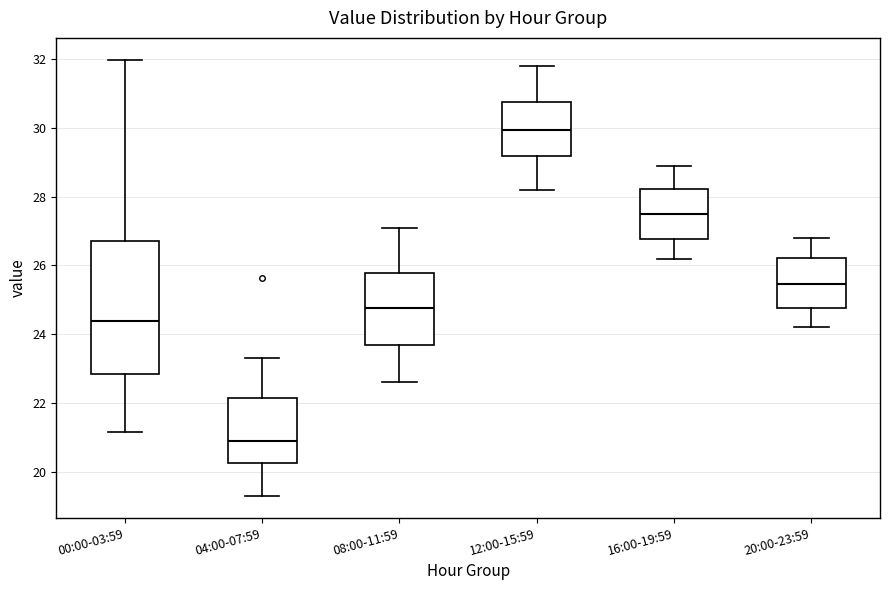

Which box's median line is the highest?

12:00-15:59